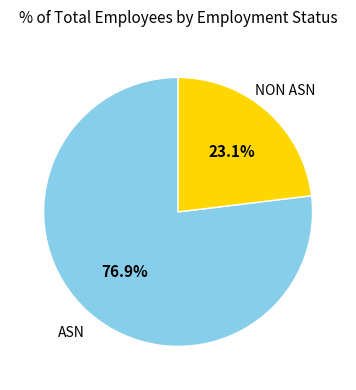

Between NON ASN and ASN, which is larger?

ASN